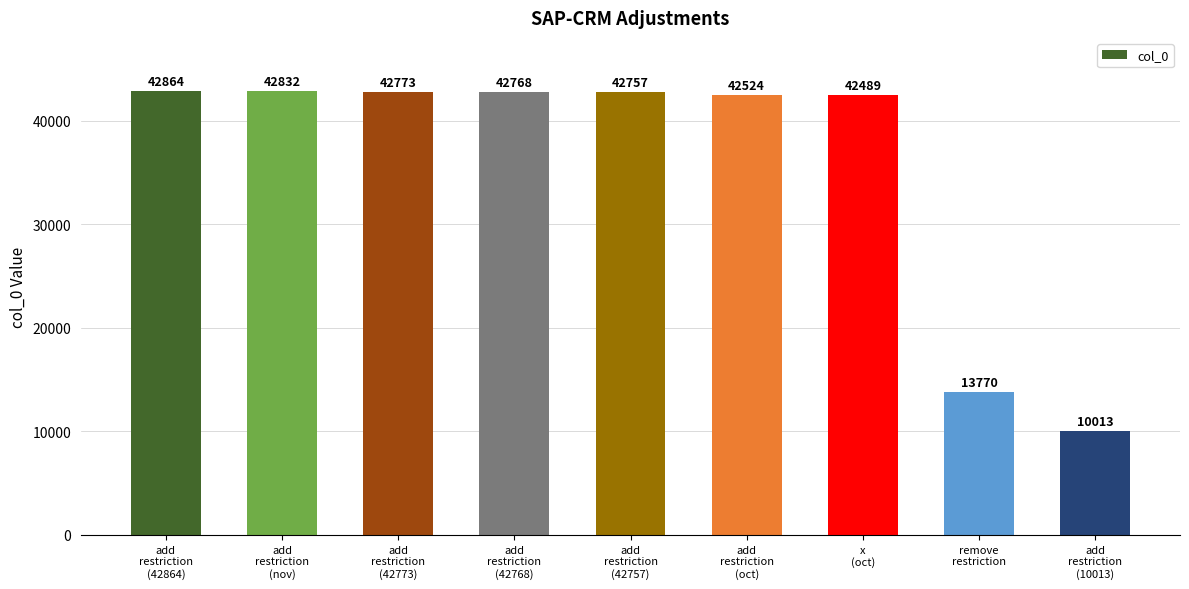

Which has a higher value, add
restriction
(10013) or add
restriction
(42773)?

add
restriction
(42773)